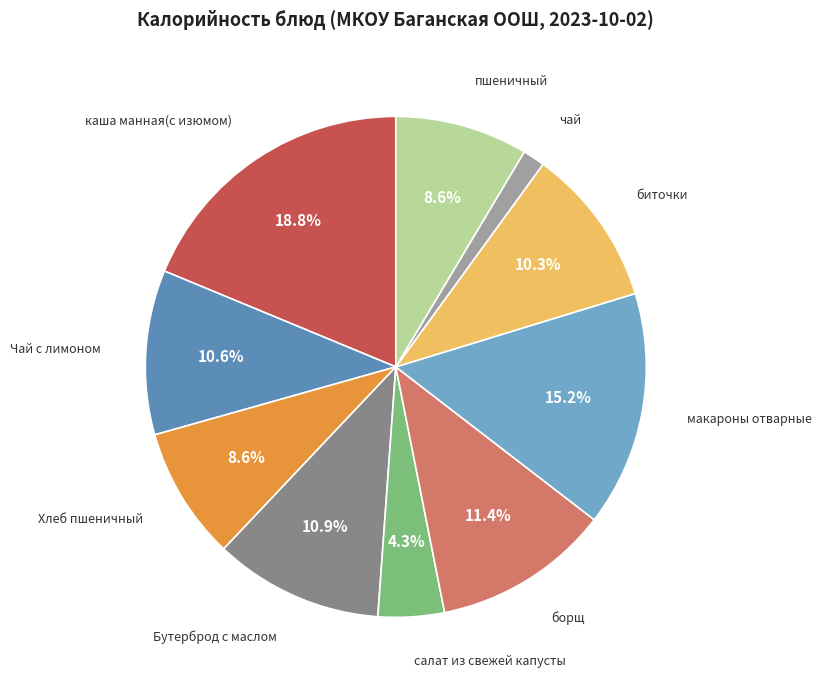

The борщ slice represents 1% of the pie. True or false?

False